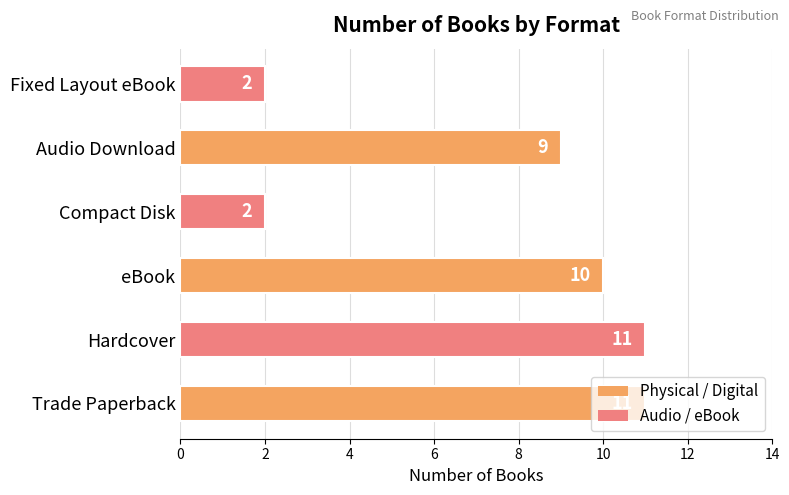

How many bars are there in total?

6